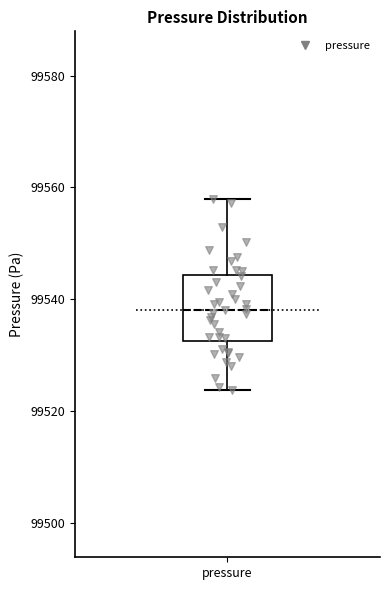

Where is the upper edge of the box for pressure on the y-axis? The values are not printed on the chart, so give them approximately, as read against the axis.

99544